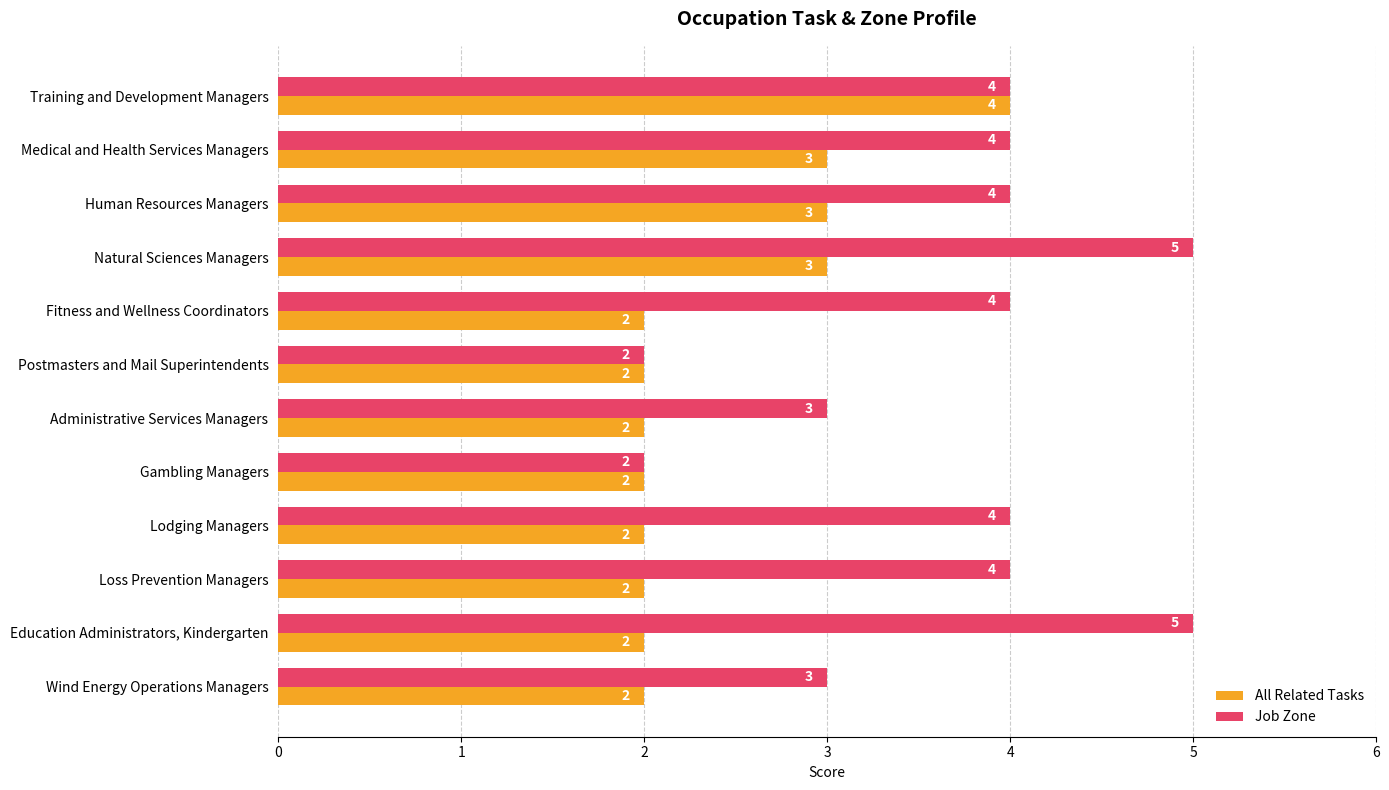

Is the value of Job Zone at Loss Prevention Managers greater than the value of All Related Tasks at Fitness and Wellness Coordinators?

Yes